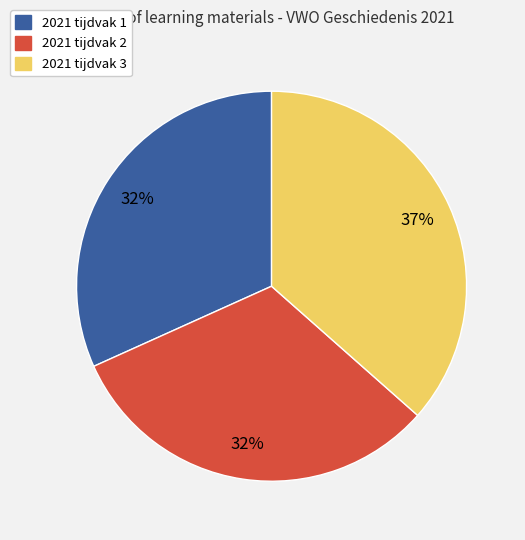

What is the largest slice in the pie chart?

2021 tijdvak 3